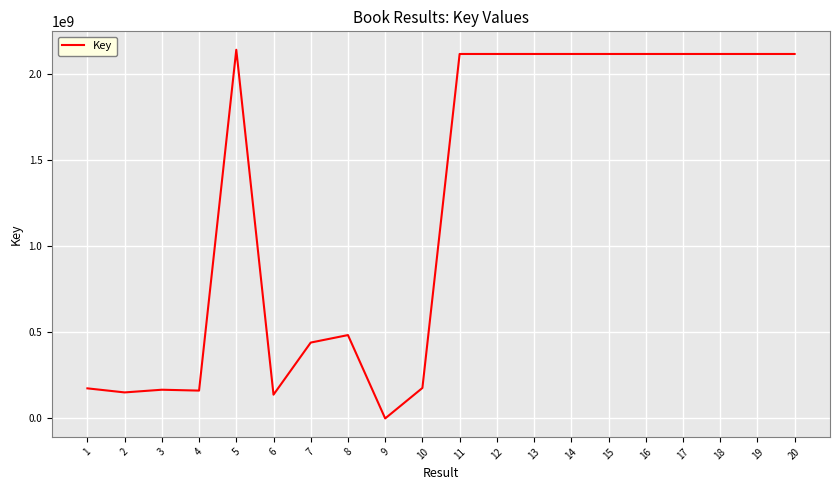

What is the difference between the maximum and minimum values?

2142032768